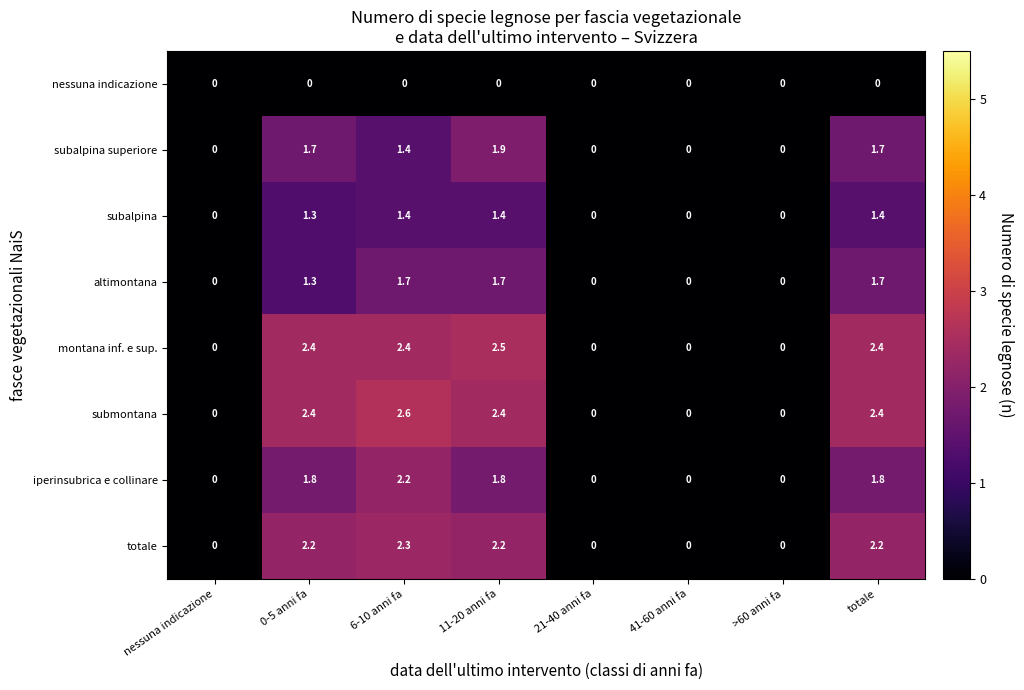

What is the sum of all subalpina superiore values?

6.7